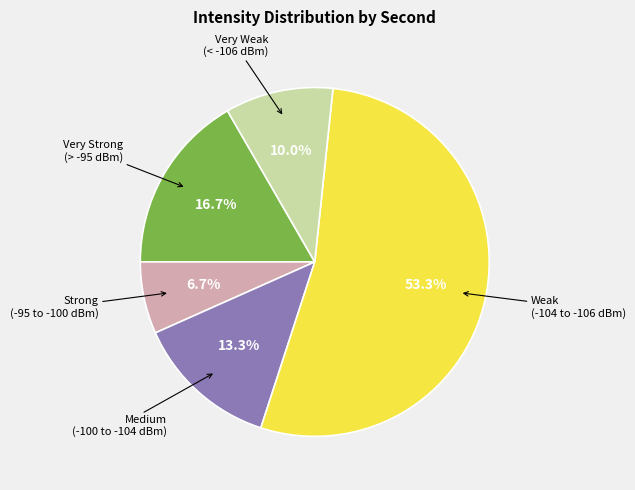

Is there a majority slice in this chart?

Yes